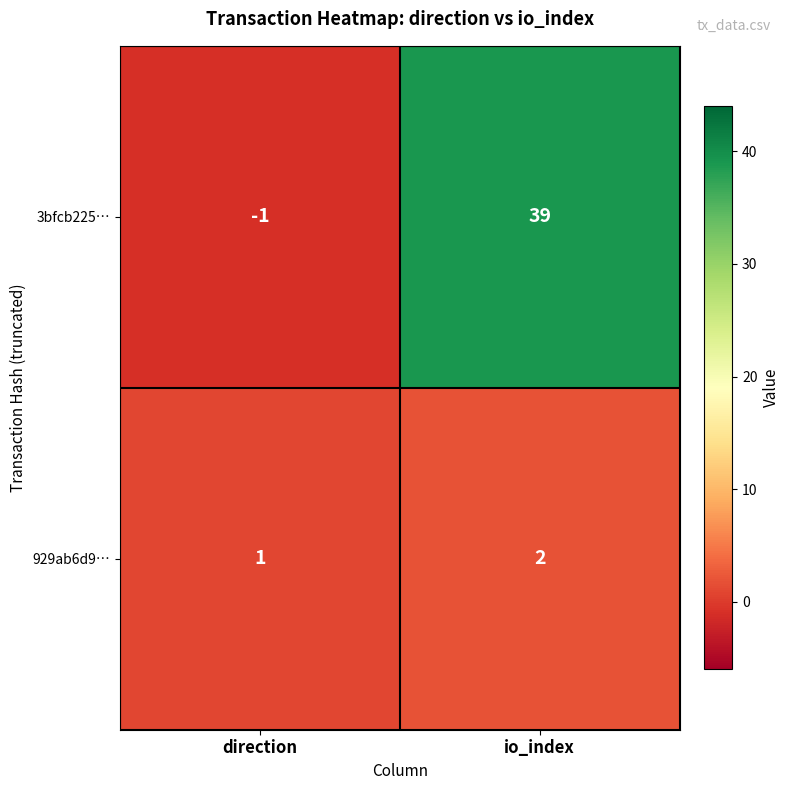

Where is 929ab6d9… nearest to the value 1?

direction